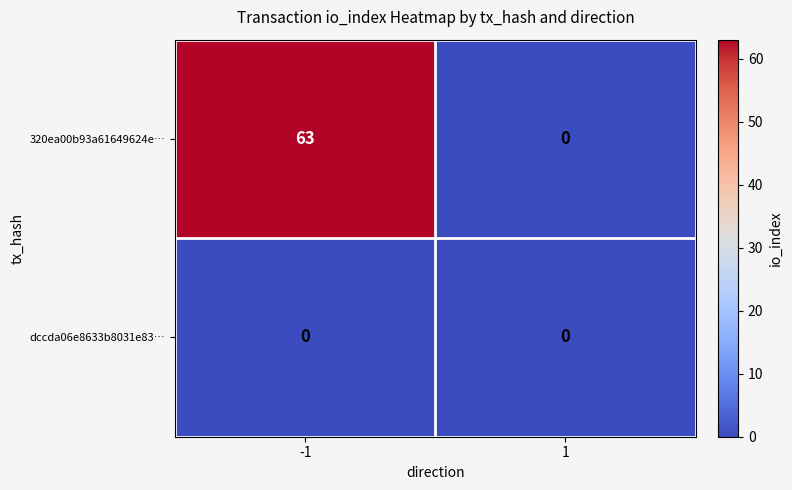

Reading left to right, what are all the values shown in this chart?

320ea00b93a61649624e…: -1=63	1=0
dccda06e8633b8031e83…: -1=0	1=0